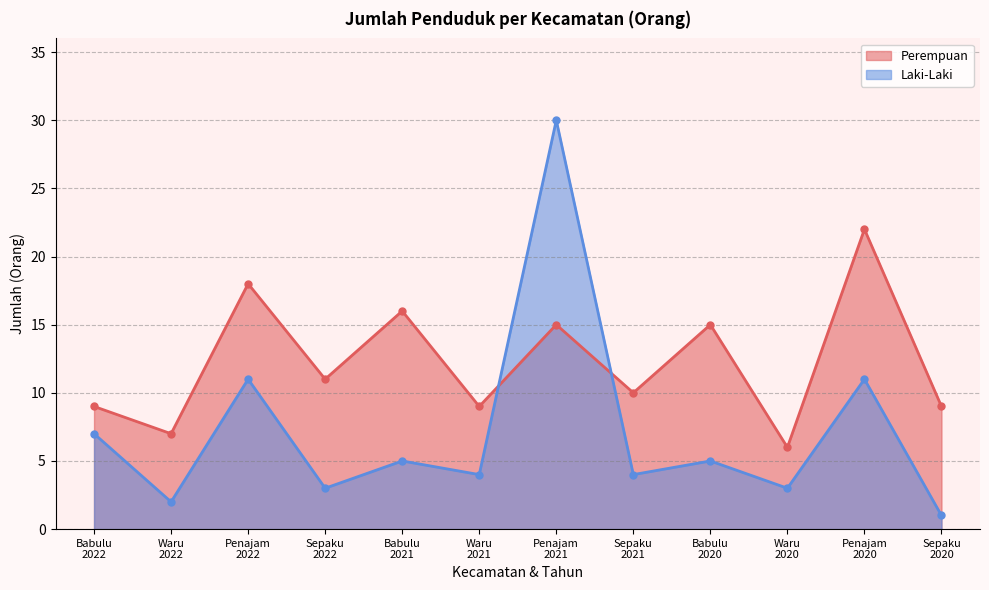

Where is Perempuan nearest to the value 14?

Penajam
2021